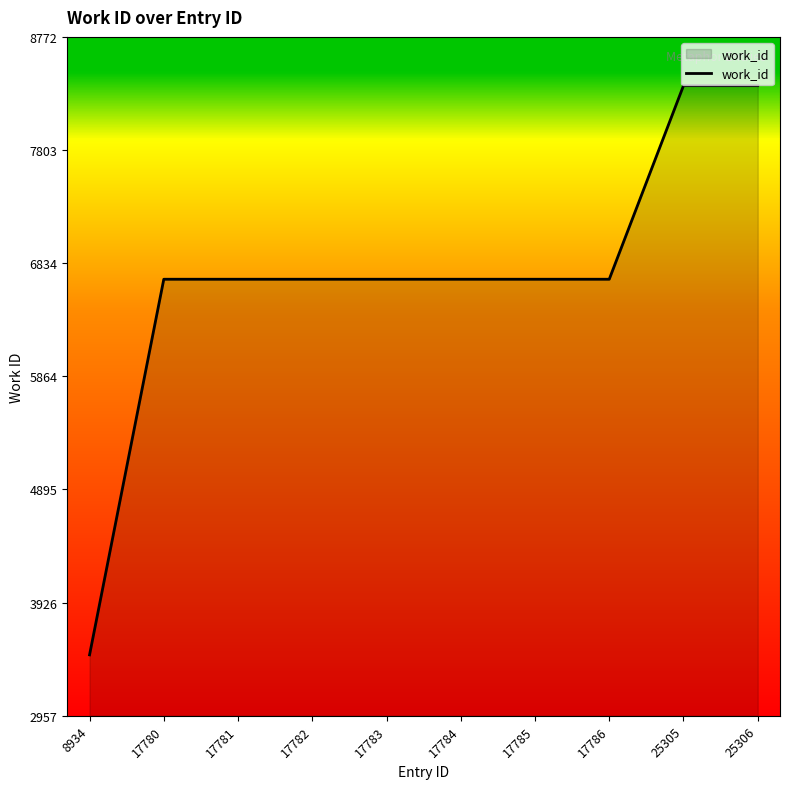

What is the ratio of the value at 17782 to the value at 17784?

1.0